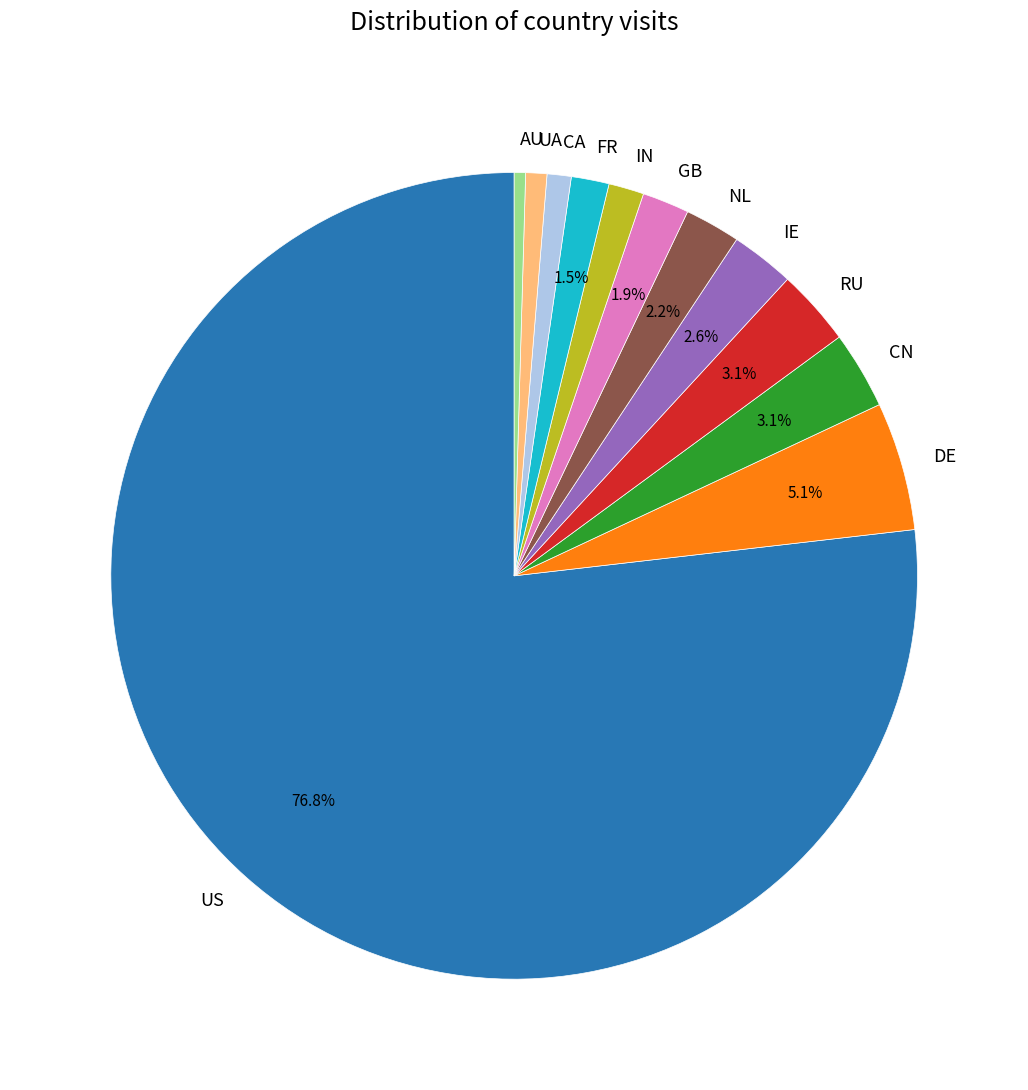

Count the number of slices in the pie.

12